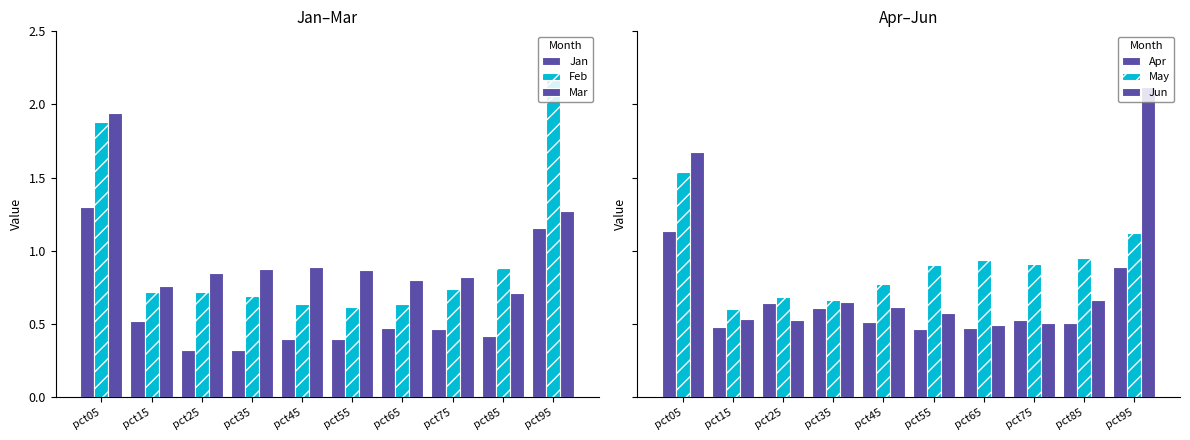

List the series in order of their peak value, lowest first.

Apr, Jan, May, Mar, Jun, Feb